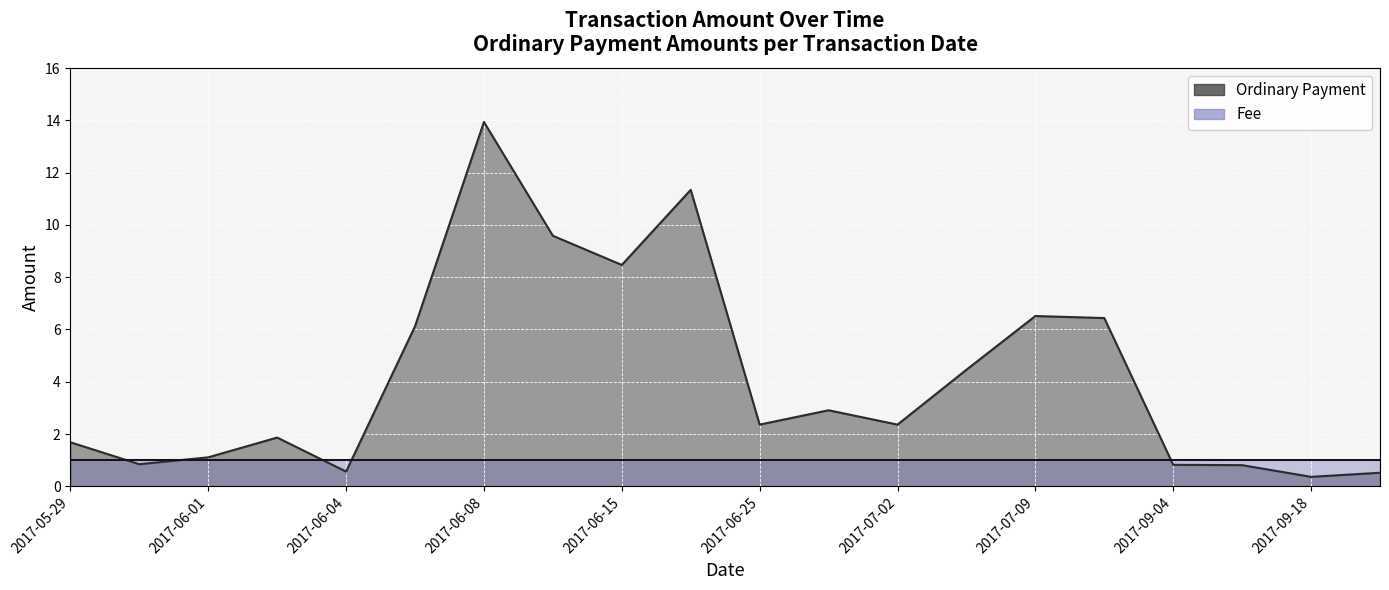

Count the number of categories in the chart.

20